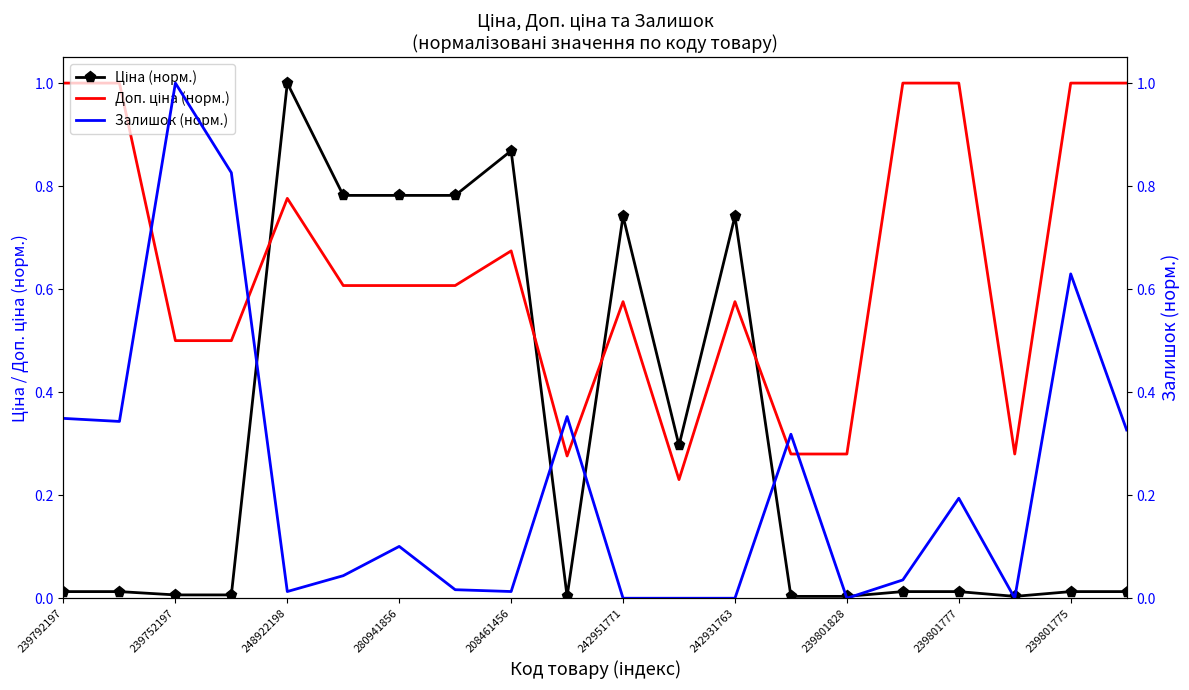

Does the chart have visible grid lines?

No